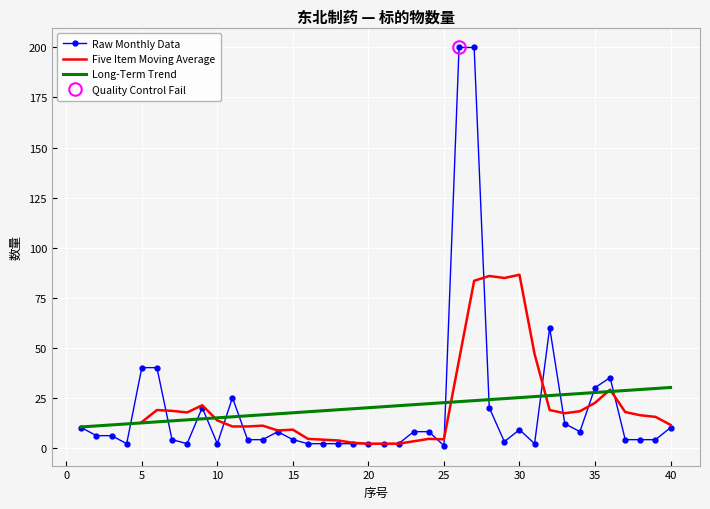

At which category does the chart reach its peak across all series?

26